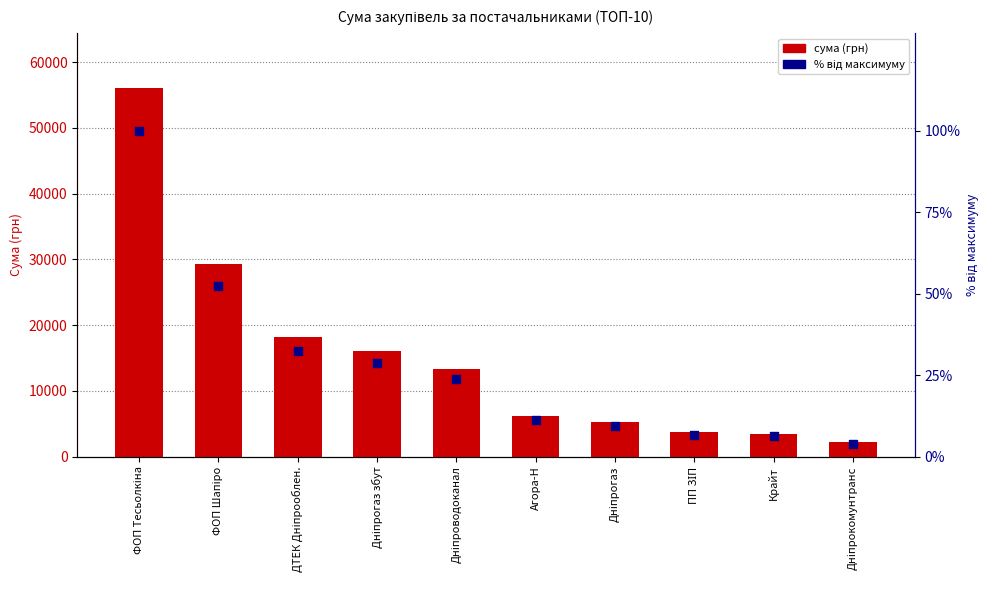

Is the value of відсоток від максимуму at Агора-Н greater than the value of сума (грн) at Дніпрогаз збут?

No